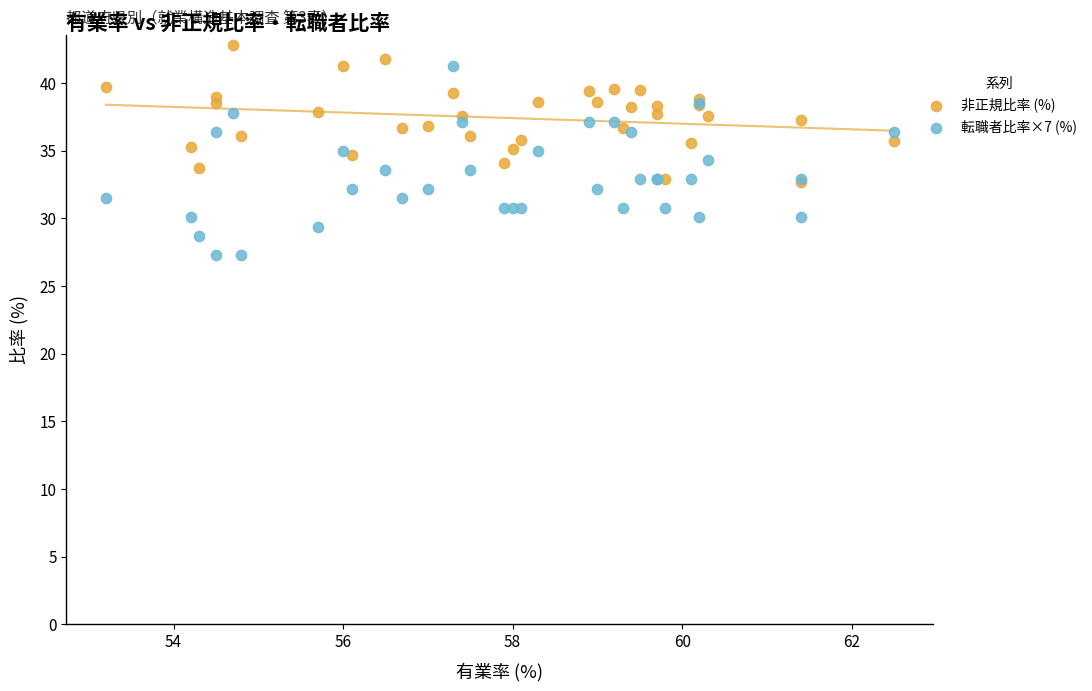

Which series contains the lowest Y value?

転職者比率×7 (%)